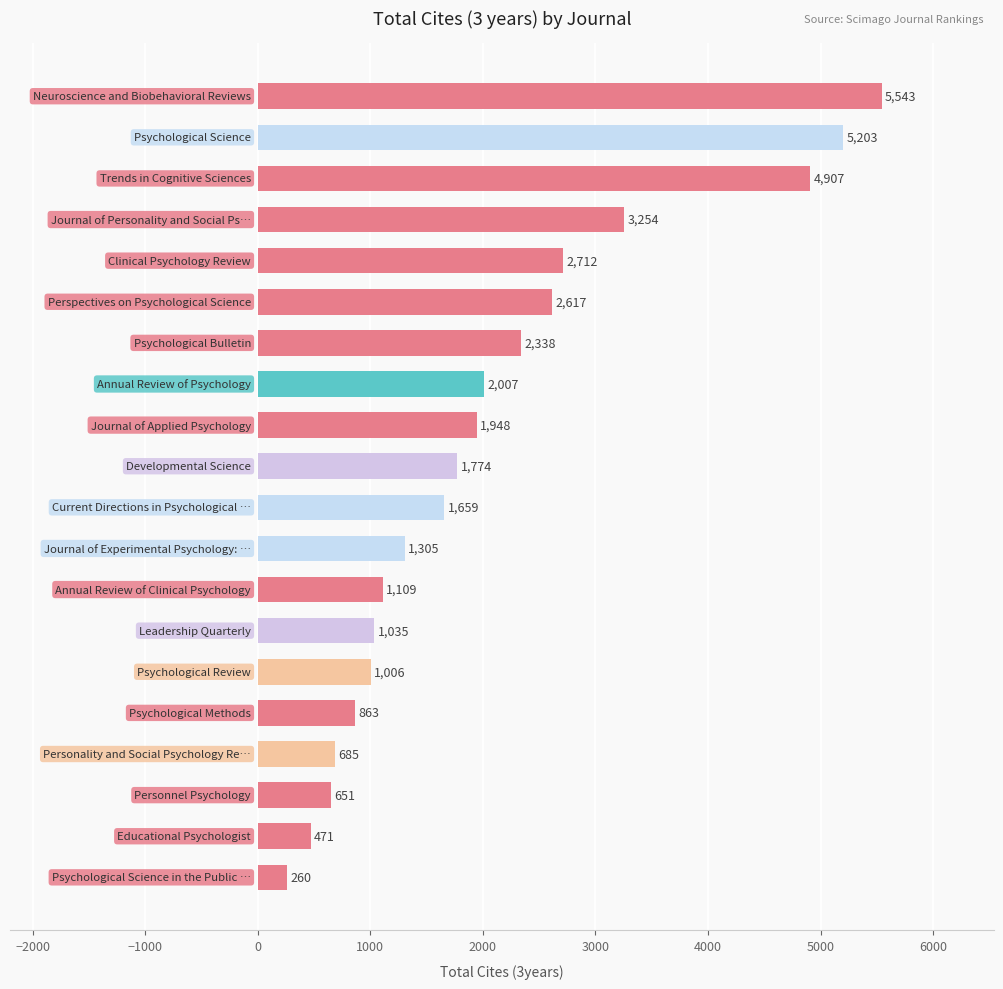

What is the greatest value displayed?

5543